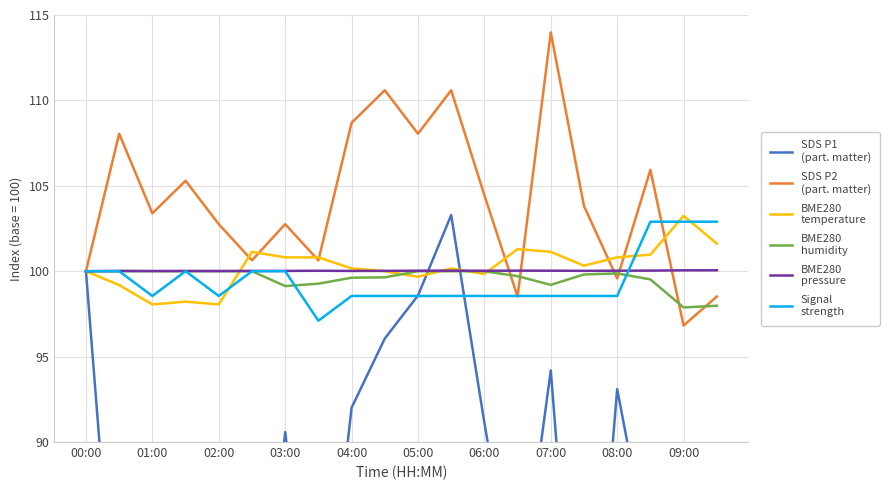

Which series has the widest spread of values?

SDS P1
(part. matter)